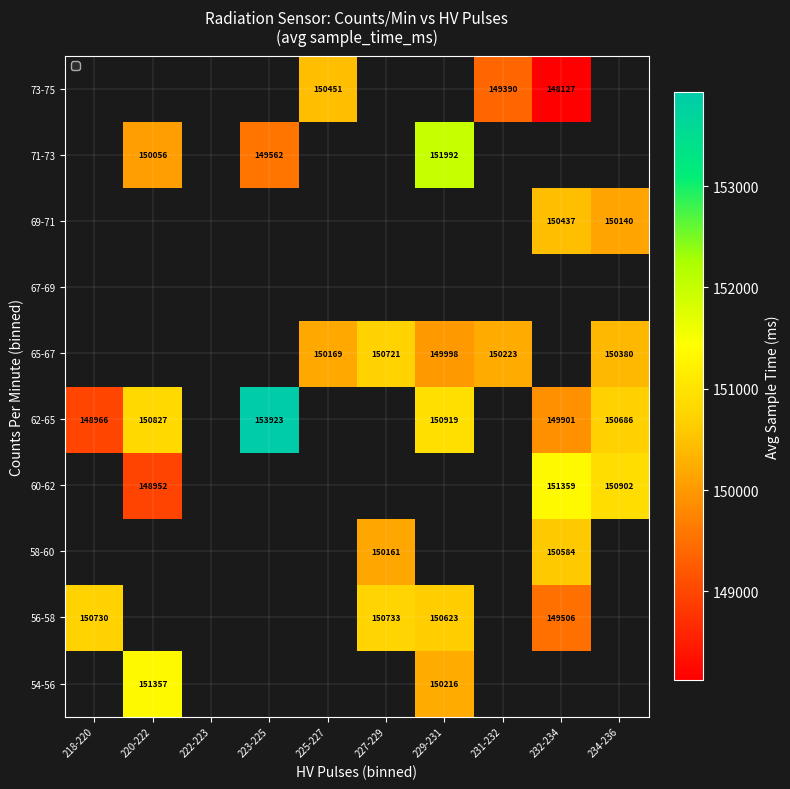

The 54-56 series shows 68933 at 220-222. True or false?

False